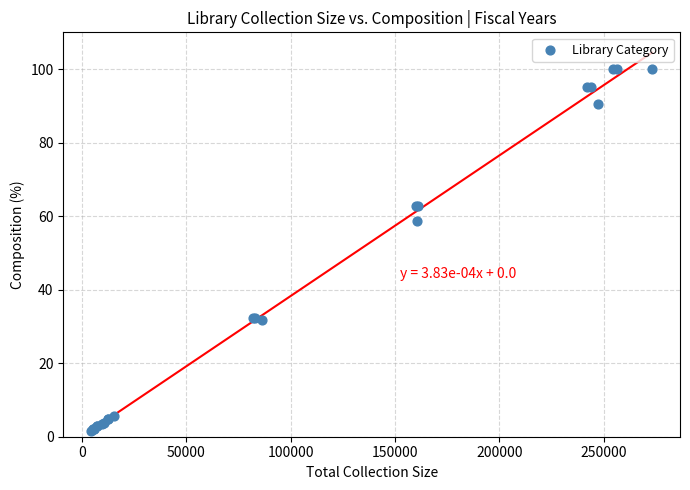

What Y value in the scatter plot is closest to 50?

58.8